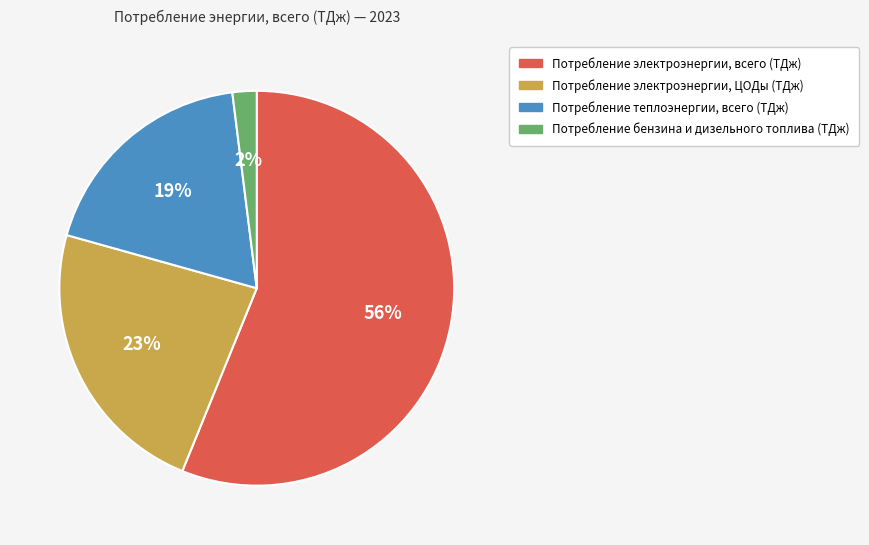

Combined, do Потребление теплоэнергии, всего (ТДж) and Потребление бензина и дизельного топлива (ТДж) account for over 50%?

No